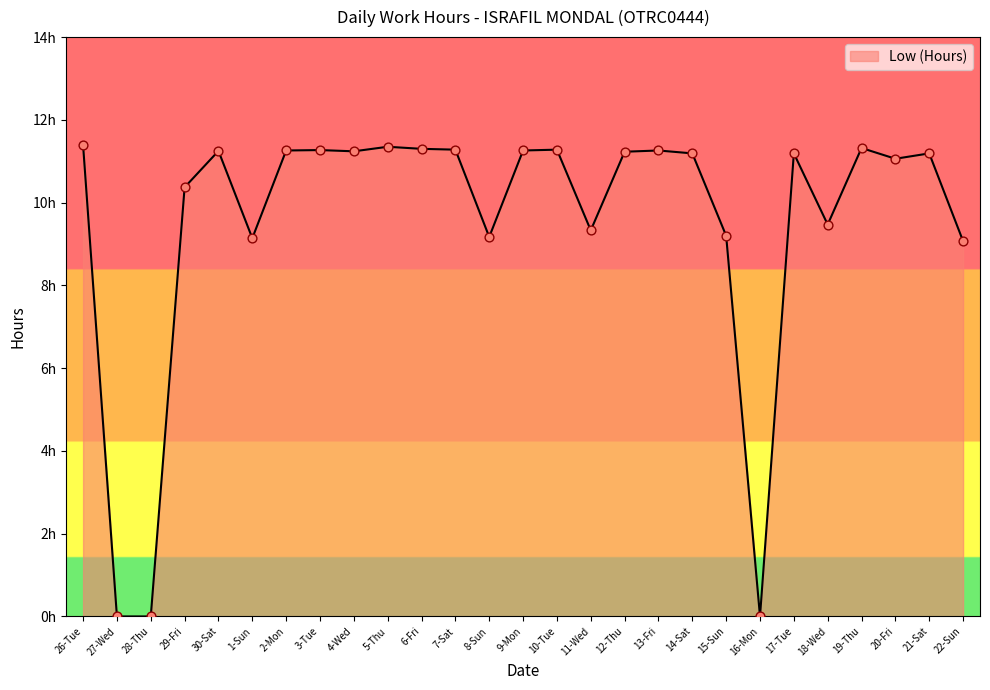

What is the change in value from 7-Sat to 15-Sun?

-2.1